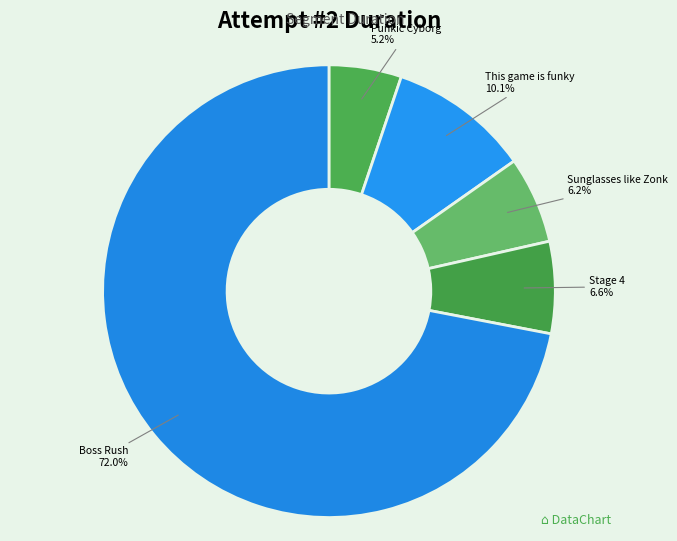

Is there any slice that represents more than half of the pie?

Yes